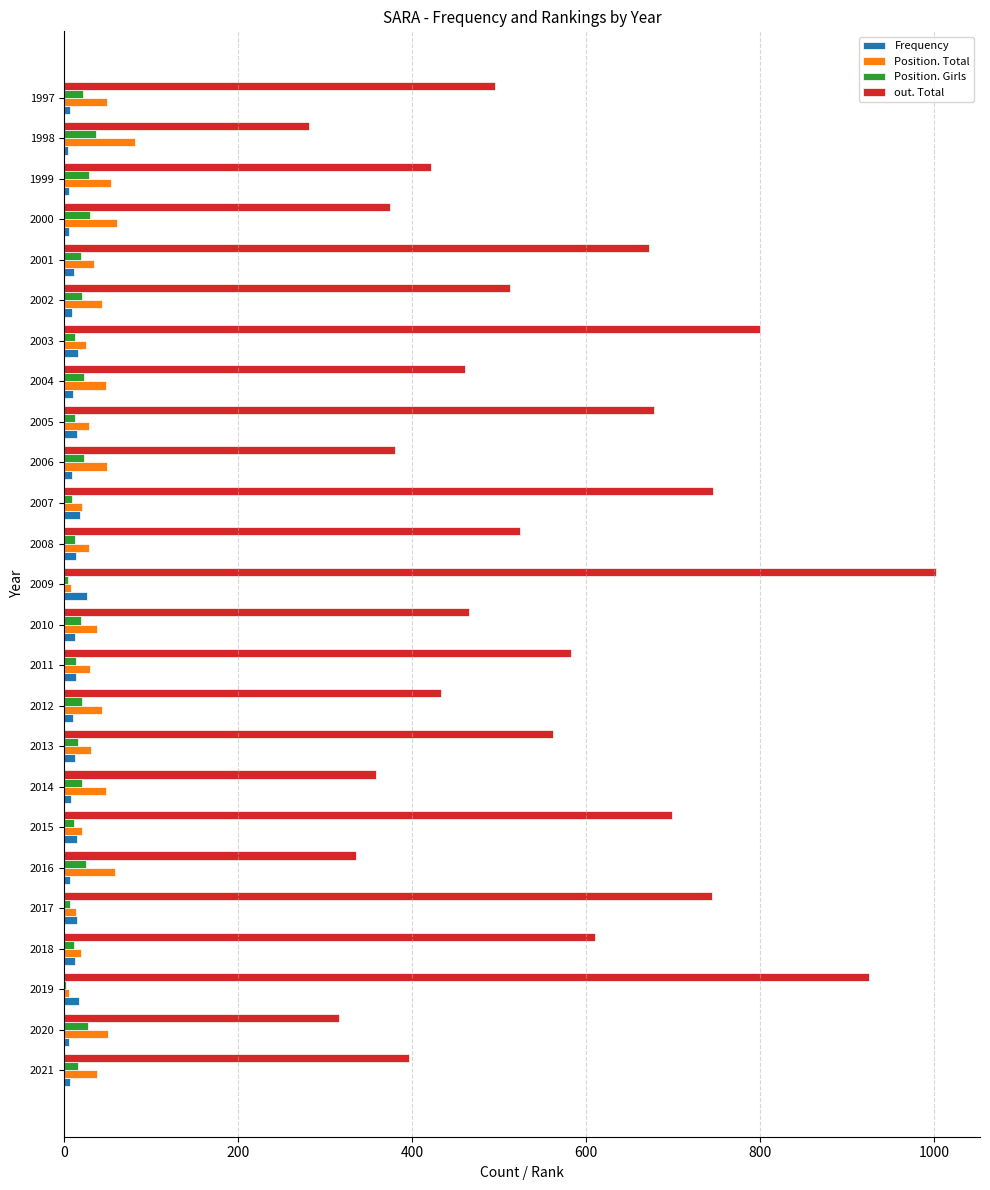

What is the sum of all Position. Total values?

925